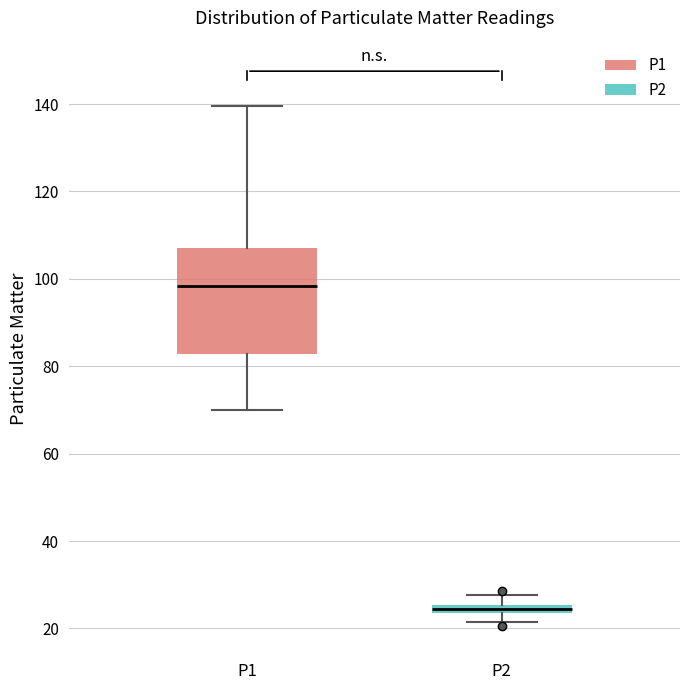

Which box has the lowest median line?

P2